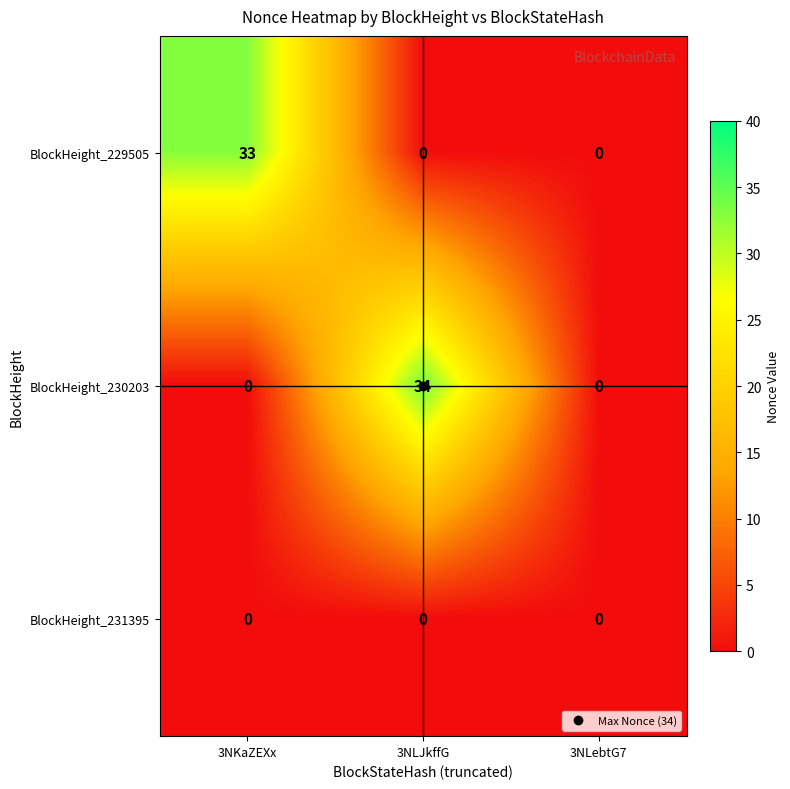

At which category is the sum across all series the highest?

3NLJkffG